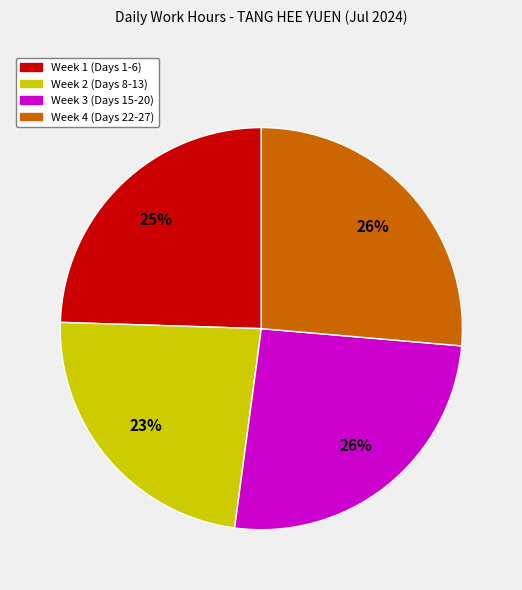

To the nearest percent, what is the difference between the largest and smallest slice percentages?

3%